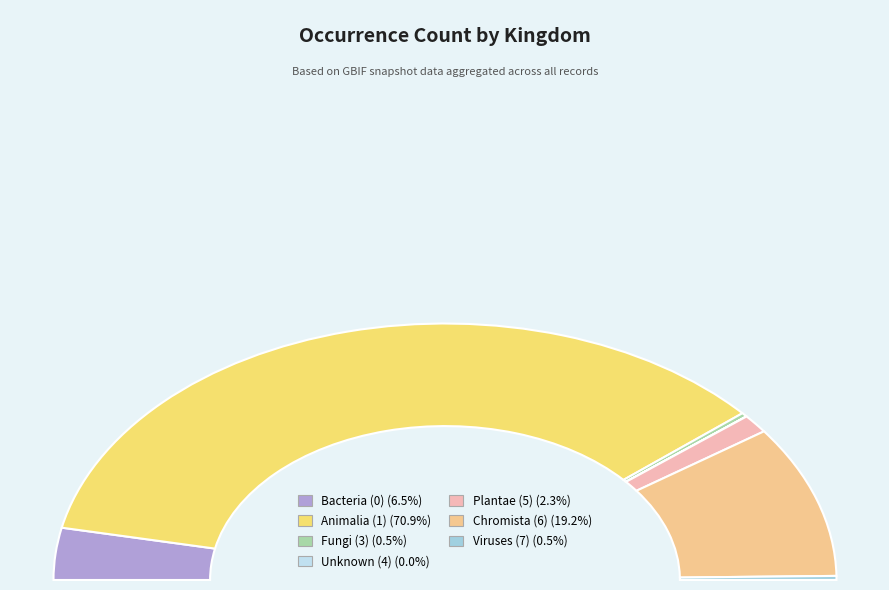

What portion of the pie excludes 5?

97.7%